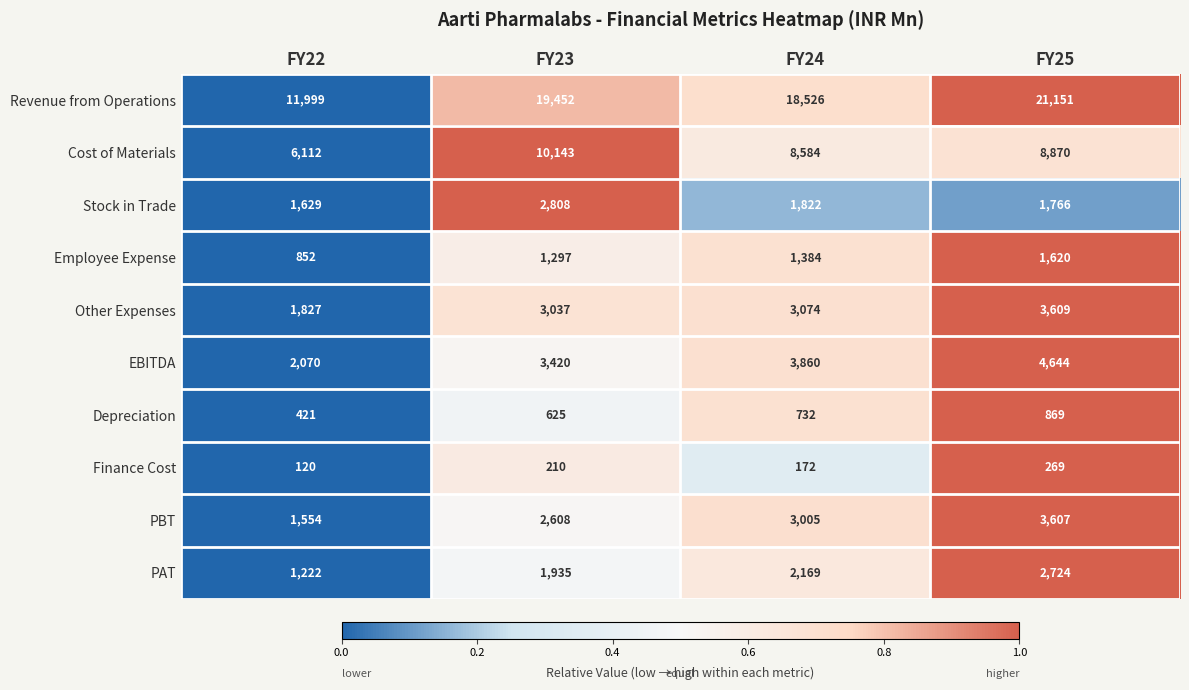

What is the difference between the maximum and minimum values in the Revenue from Operations series?

9152